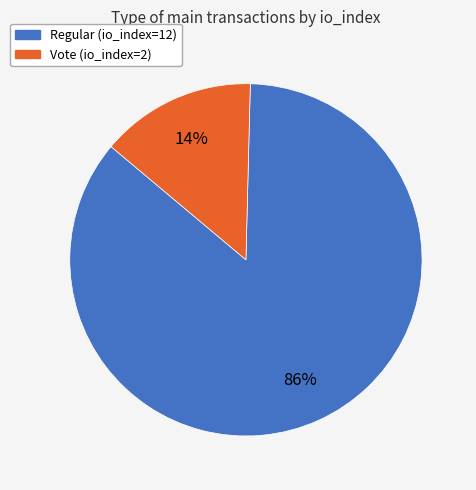

To the nearest percent, what percentage of the pie is Regular (io_index=12)?

86%